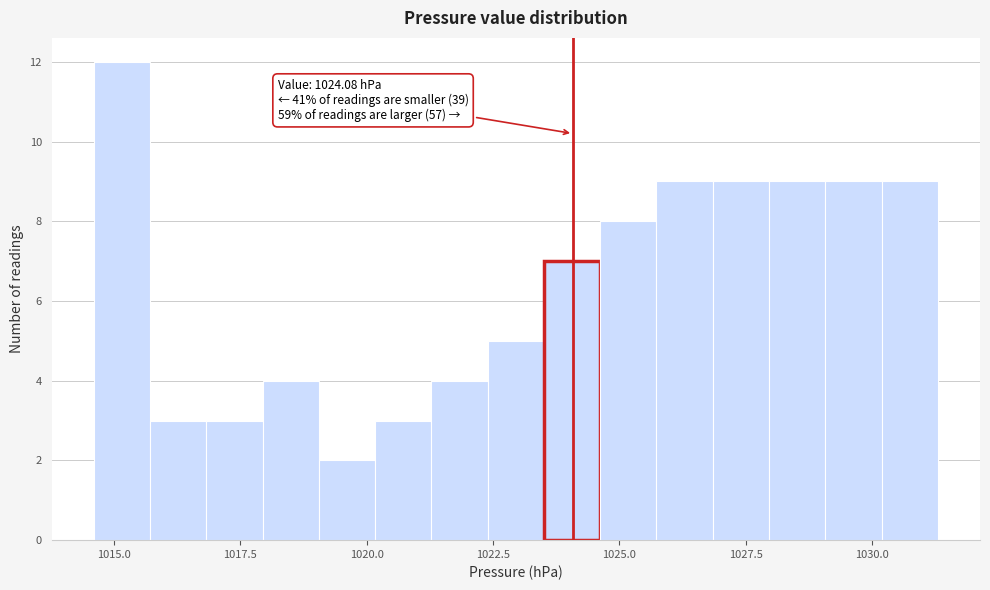

Read against the x-axis, roughly where is the centre of the tallest bar?

1015.0